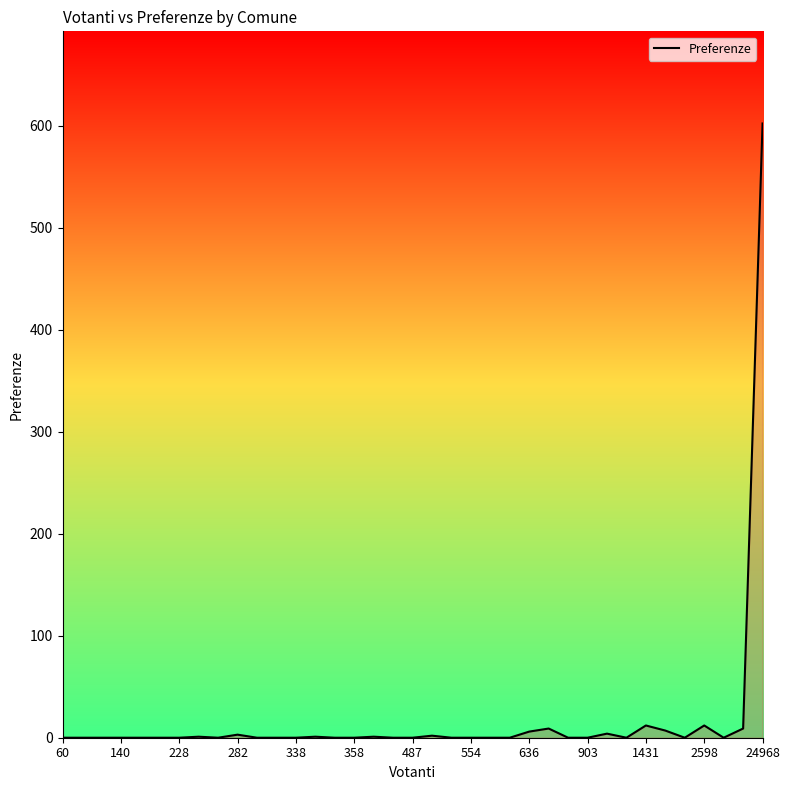

How many distinct data groups are displayed?

1